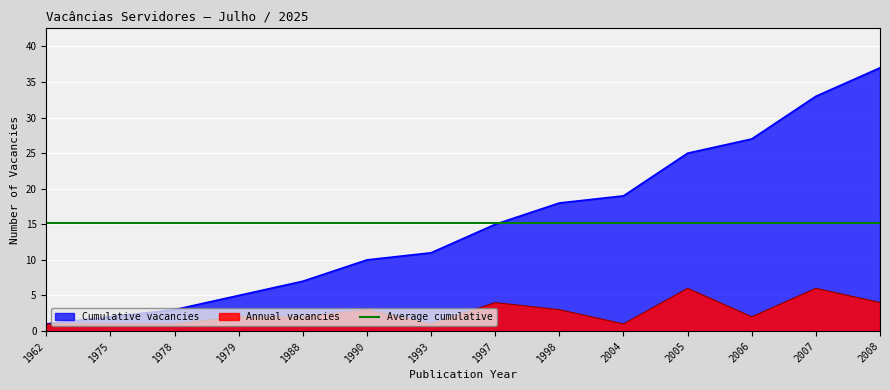

At which label does Cumulative vacancies reach its peak?

2008